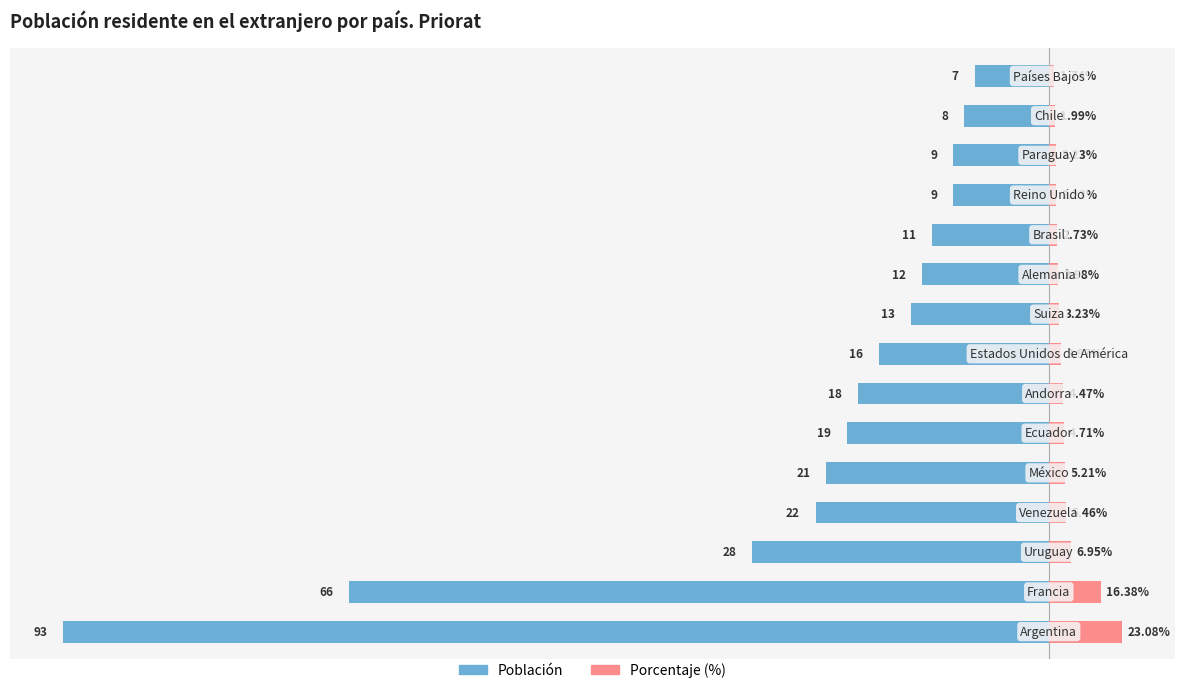

What is the value of the Población bar at the 5th from the left?

-21.0